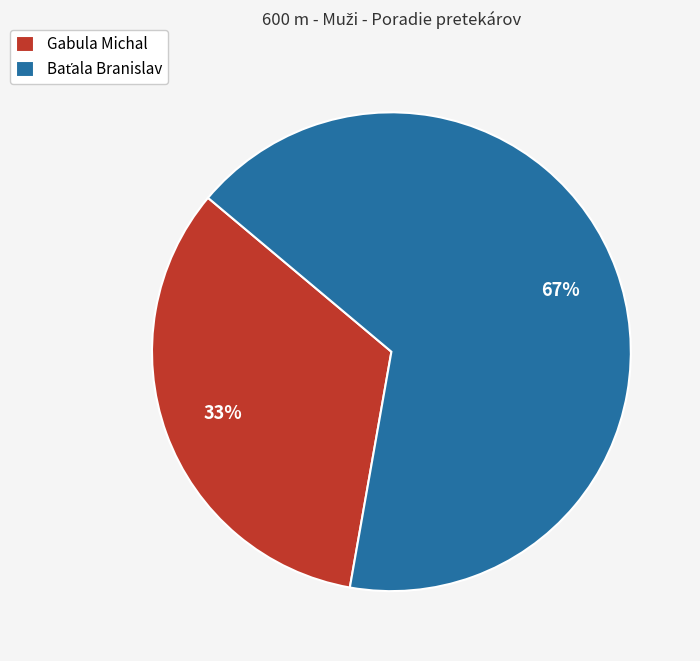

To the nearest percent, what portion does Gabula Michal represent?

33%